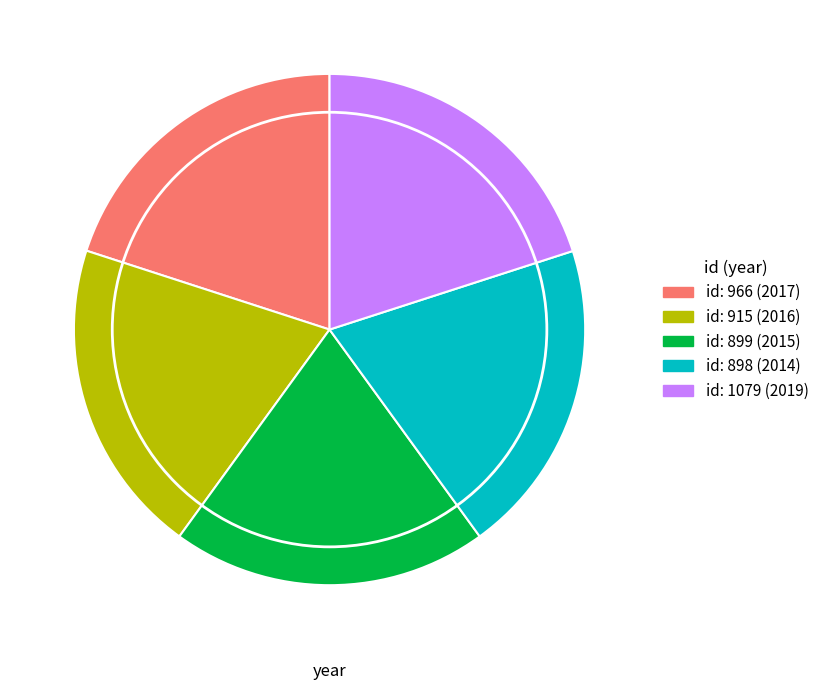

Is there any slice that represents more than half of the pie?

No